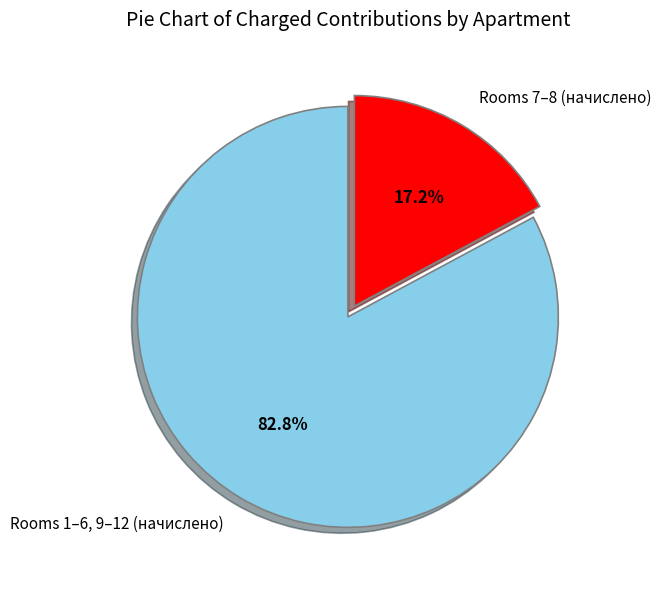

Which slice is the smallest?

Rooms 7–8 (начислено)